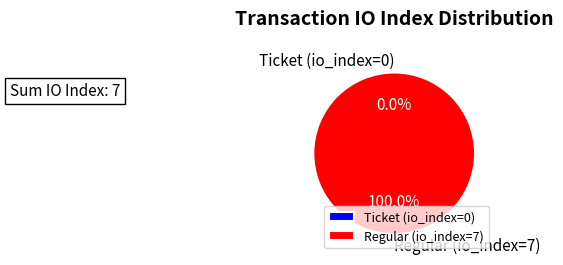

How many slices are in this pie chart?

2